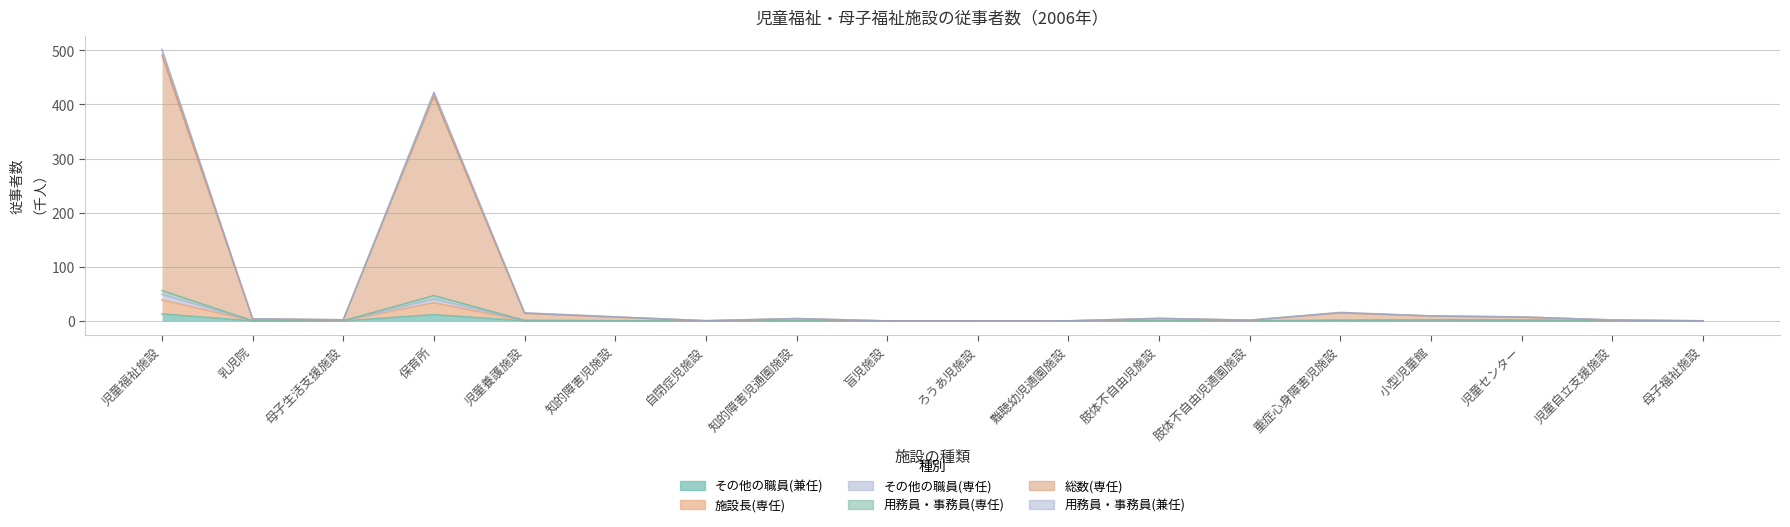

True or false: 用務員・事務員(専任) and 総数(専任) cross at least once.

False